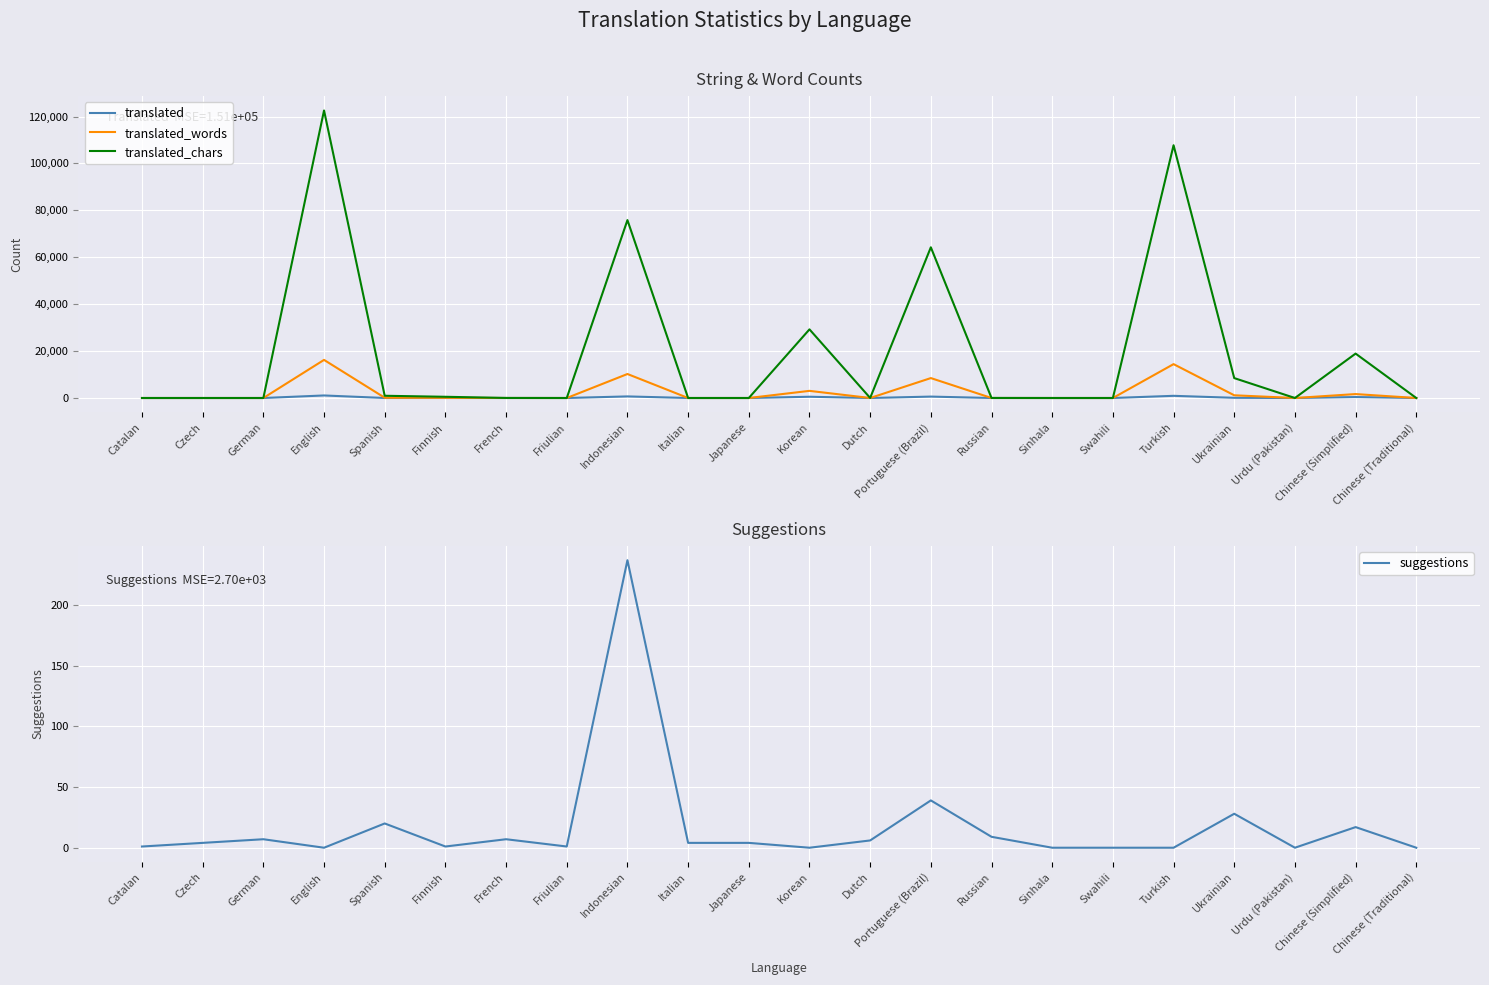

List the series in order of their peak value, lowest first.

suggestions, translated, translated_words, translated_chars